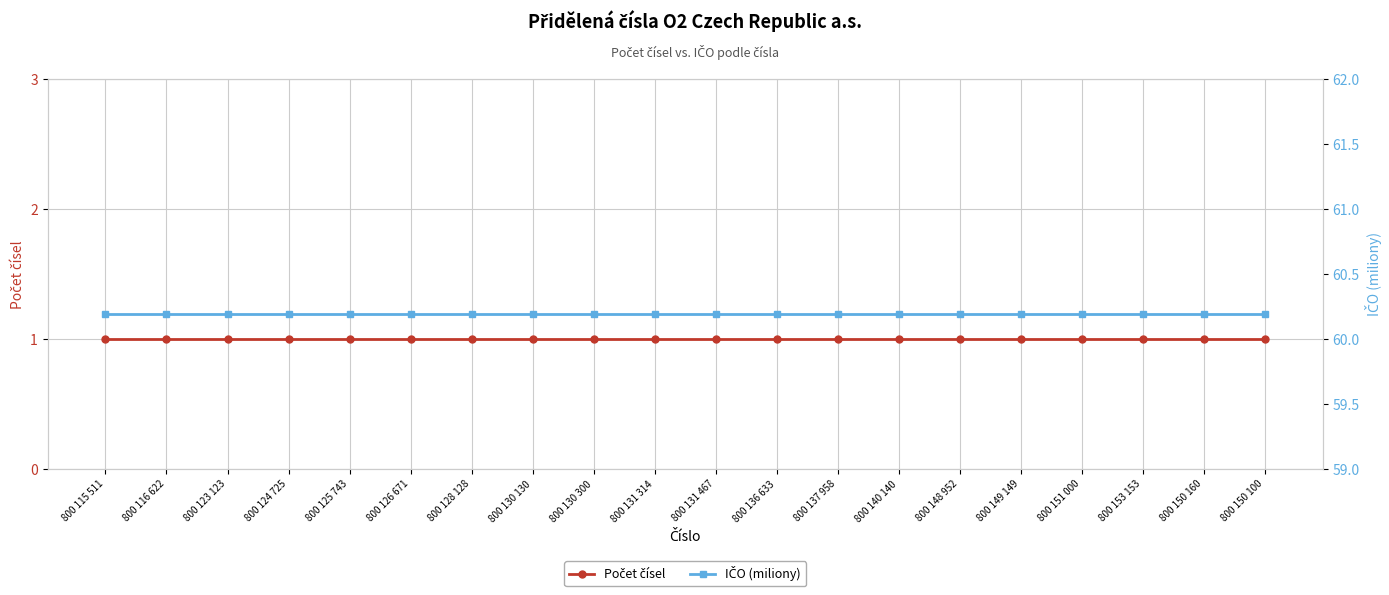

Read the Počet čísel value at 800 124 725.

1.0